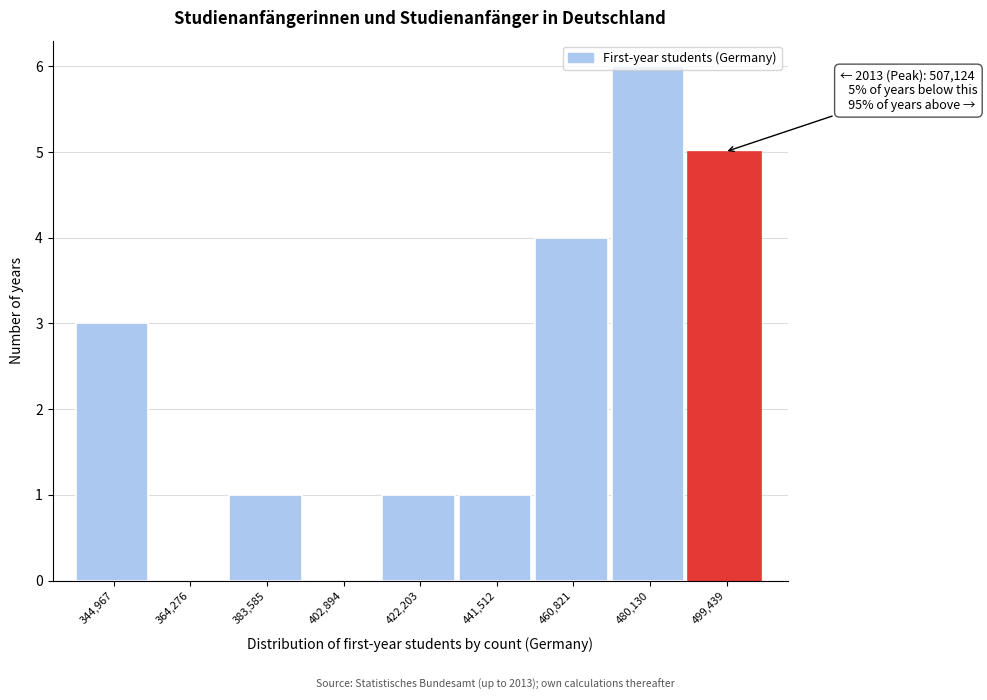

What value does the data have at 344,967?

3